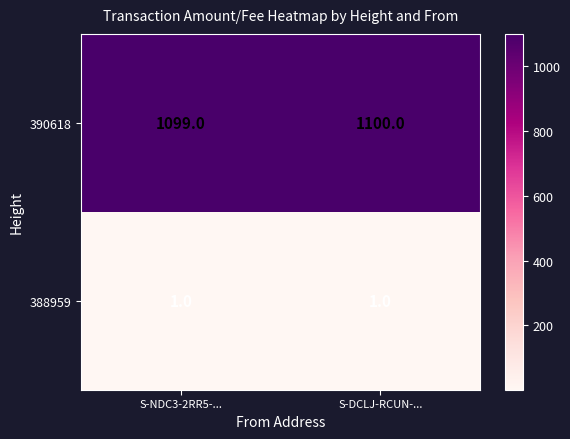

At how many categories does at least one series exceed 96?

2